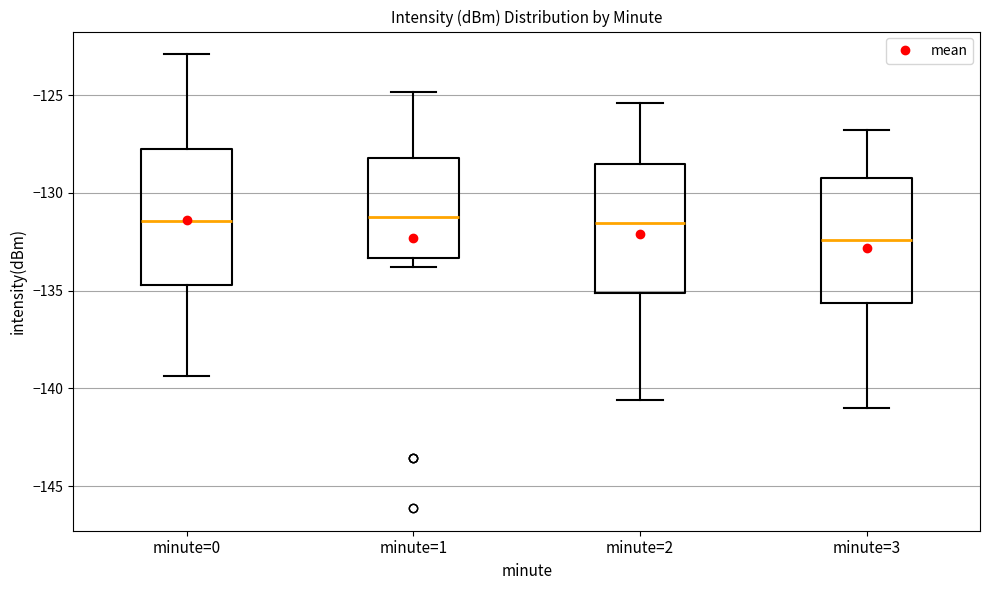

Reading left to right, read every box against the y-axis: the position of its median line, the range the box covers, and the ends of its whiskers. The values are not printed on the chart, so give them approximately, as read against the axis.

minute=0: median -131.5, box -134.5 to -128.0, whiskers -139.5 to -123.0
minute=1: median -131.0, box -133.5 to -128.0, whiskers -134.0 to -125.0
minute=2: median -131.5, box -135.0 to -128.5, whiskers -140.5 to -125.5
minute=3: median -132.5, box -135.5 to -129.0, whiskers -141.0 to -127.0